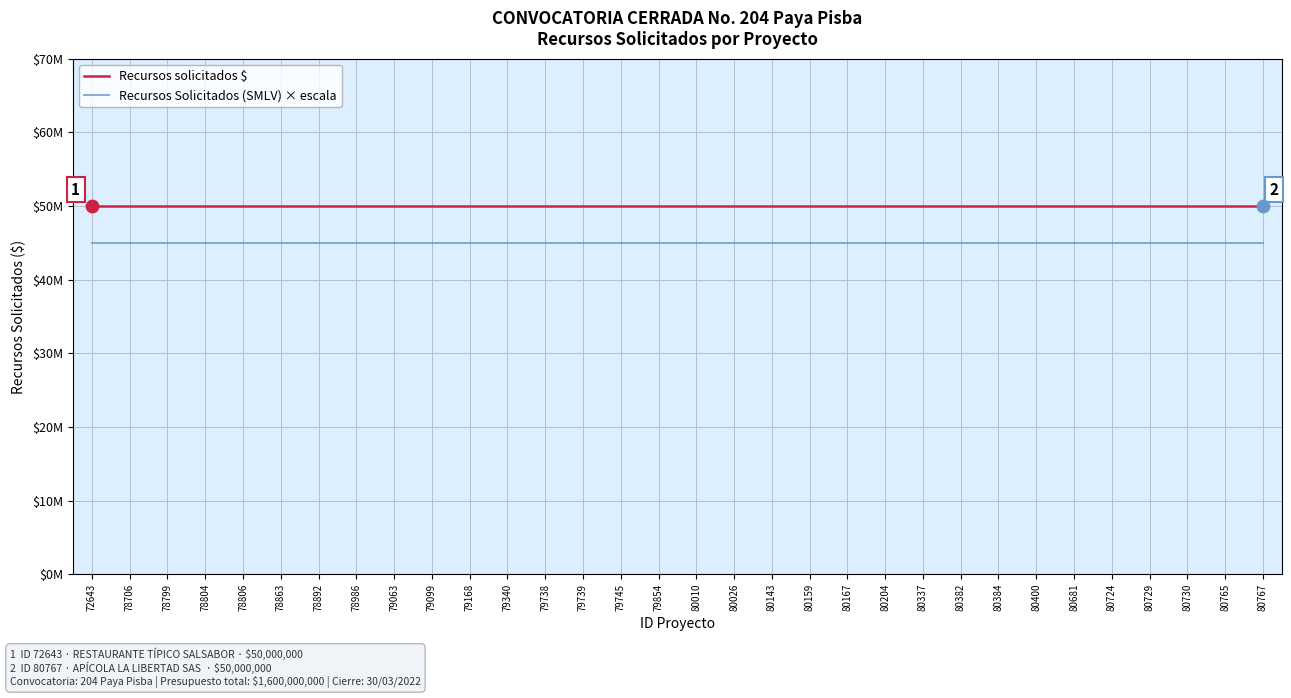

At how many categories does at least one series exceed 45245701?

32